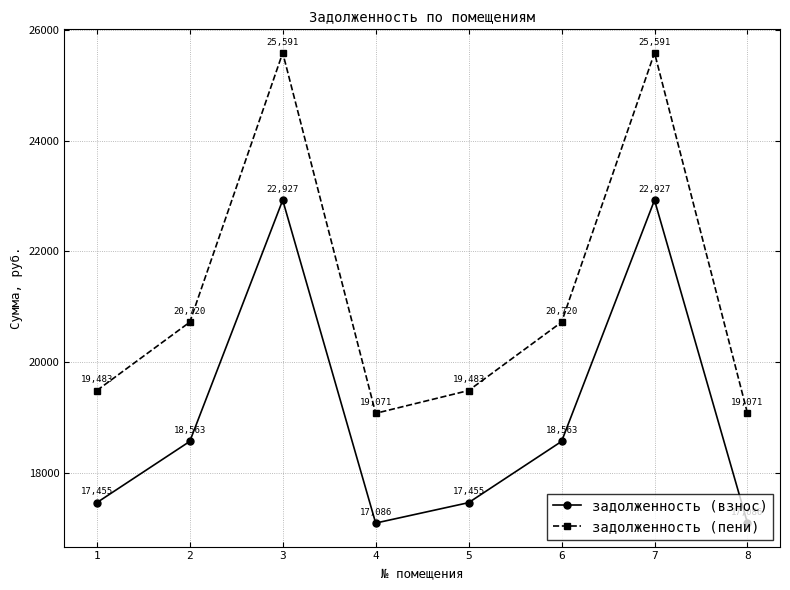

True or false: задолженность (пени) has more than 0 points higher than both neighbors.

True